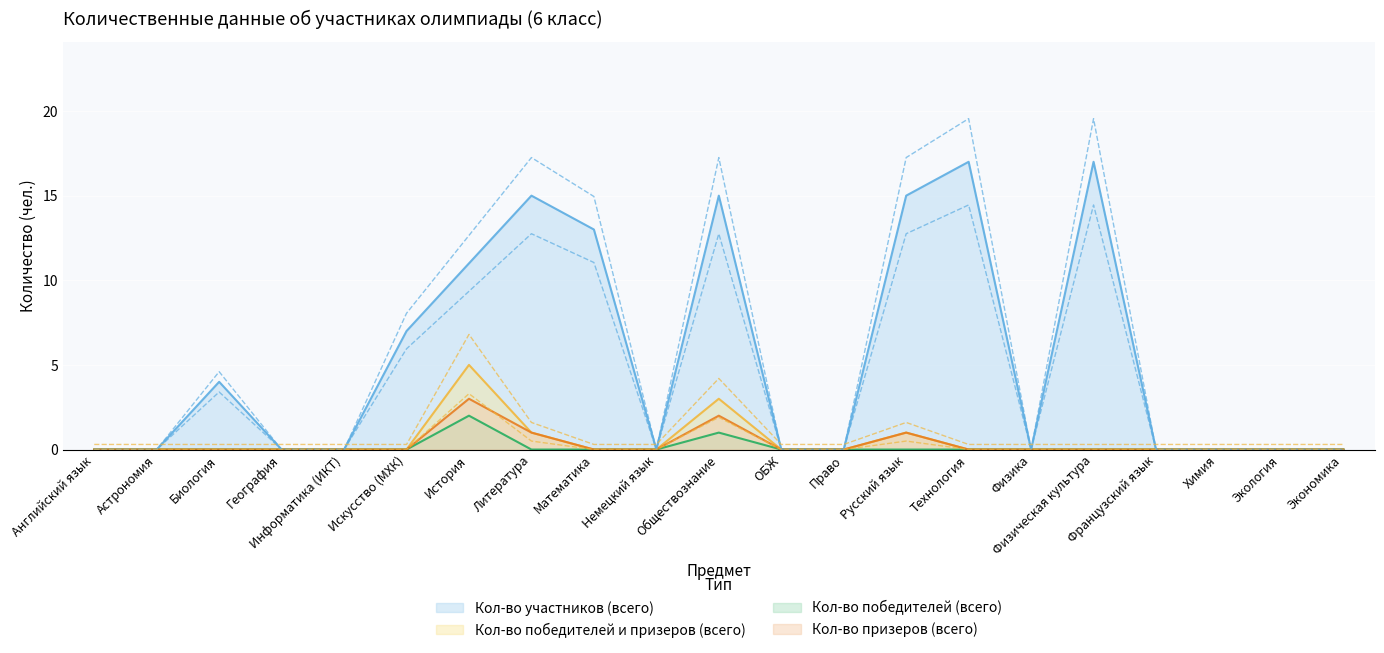

At which category does the chart reach its minimum across all series?

Английский язык